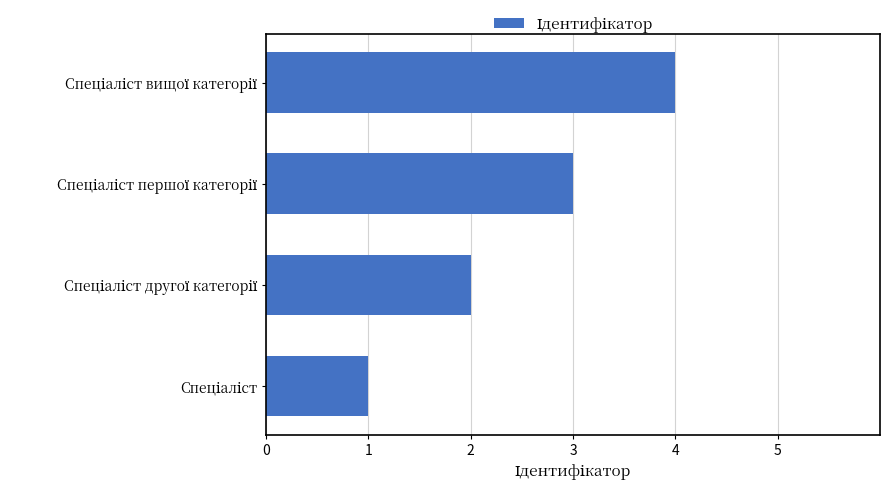

What is the difference between the maximum and minimum values?

3